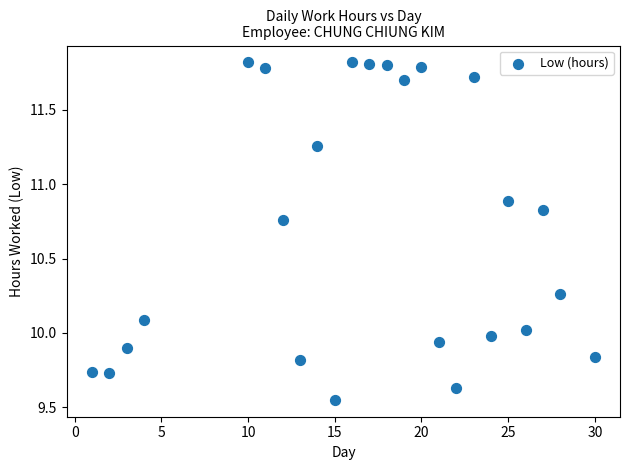

What is the range of Y values (max minus min)?

2.3